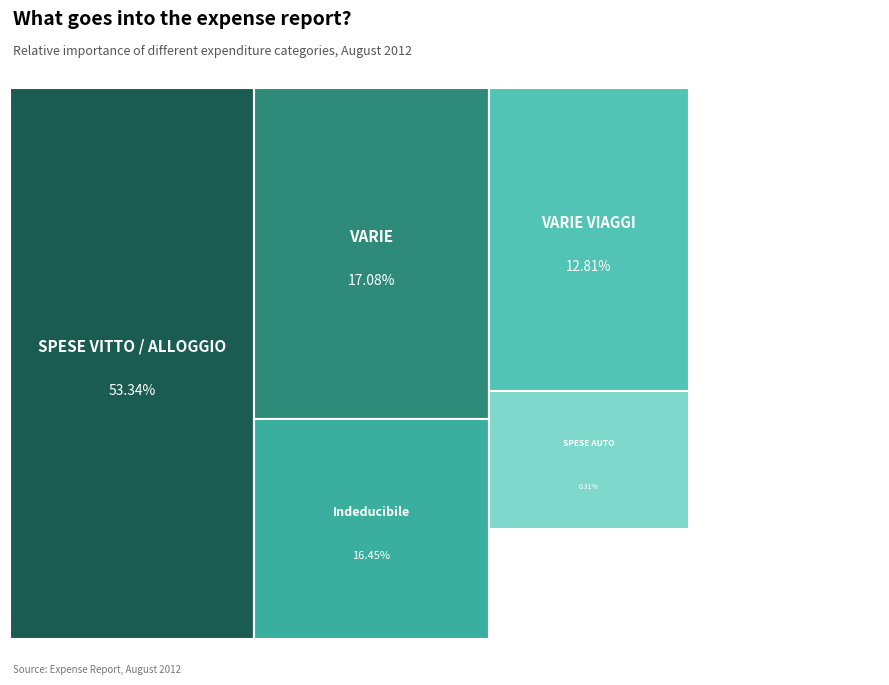

To the nearest percent, what is the difference between the VARIE VIAGGI and AUTO slice percentages?

13%